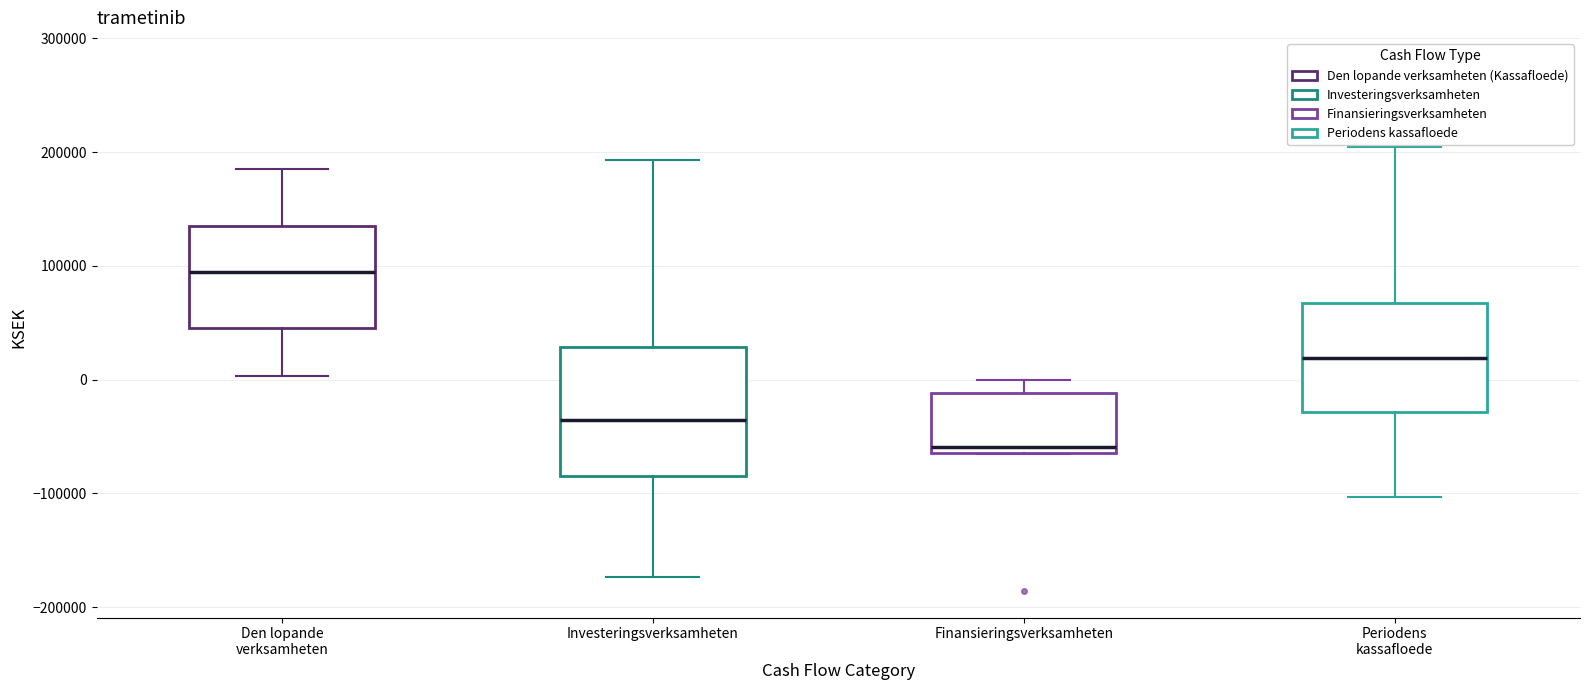

Where is the lower edge of the box for Periodens kassafloede on the y-axis? The values are not printed on the chart, so give them approximately, as read against the axis.

-30000